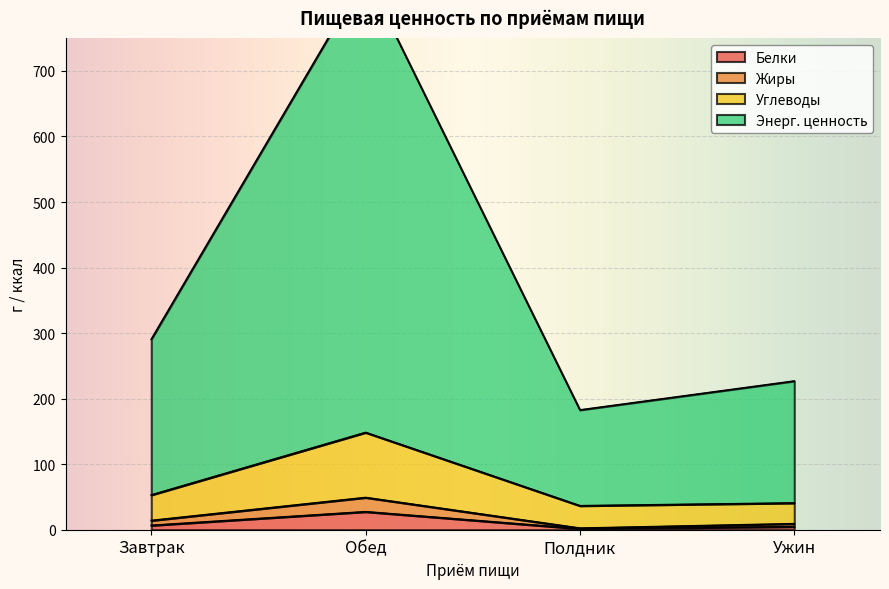

True or false: Углеводы and Энерг. ценность intersect in this chart.

False